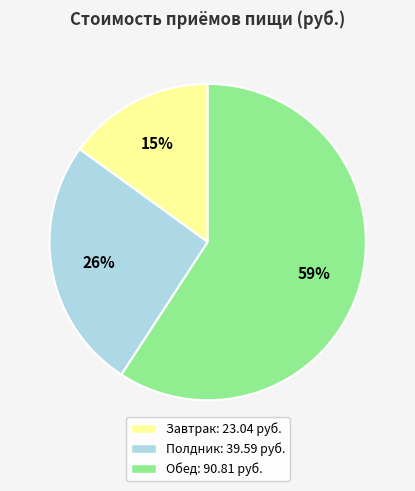

To the nearest percent, what percentage of the pie is Полдник?

26%